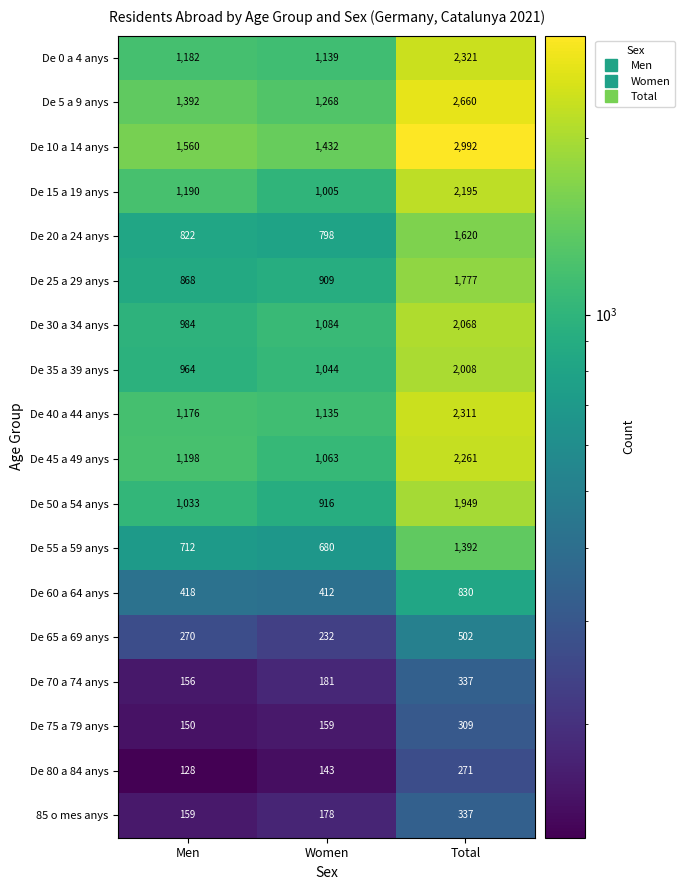

What value does the De 0 a 4 anys series have at Women, to the nearest 10?

1140